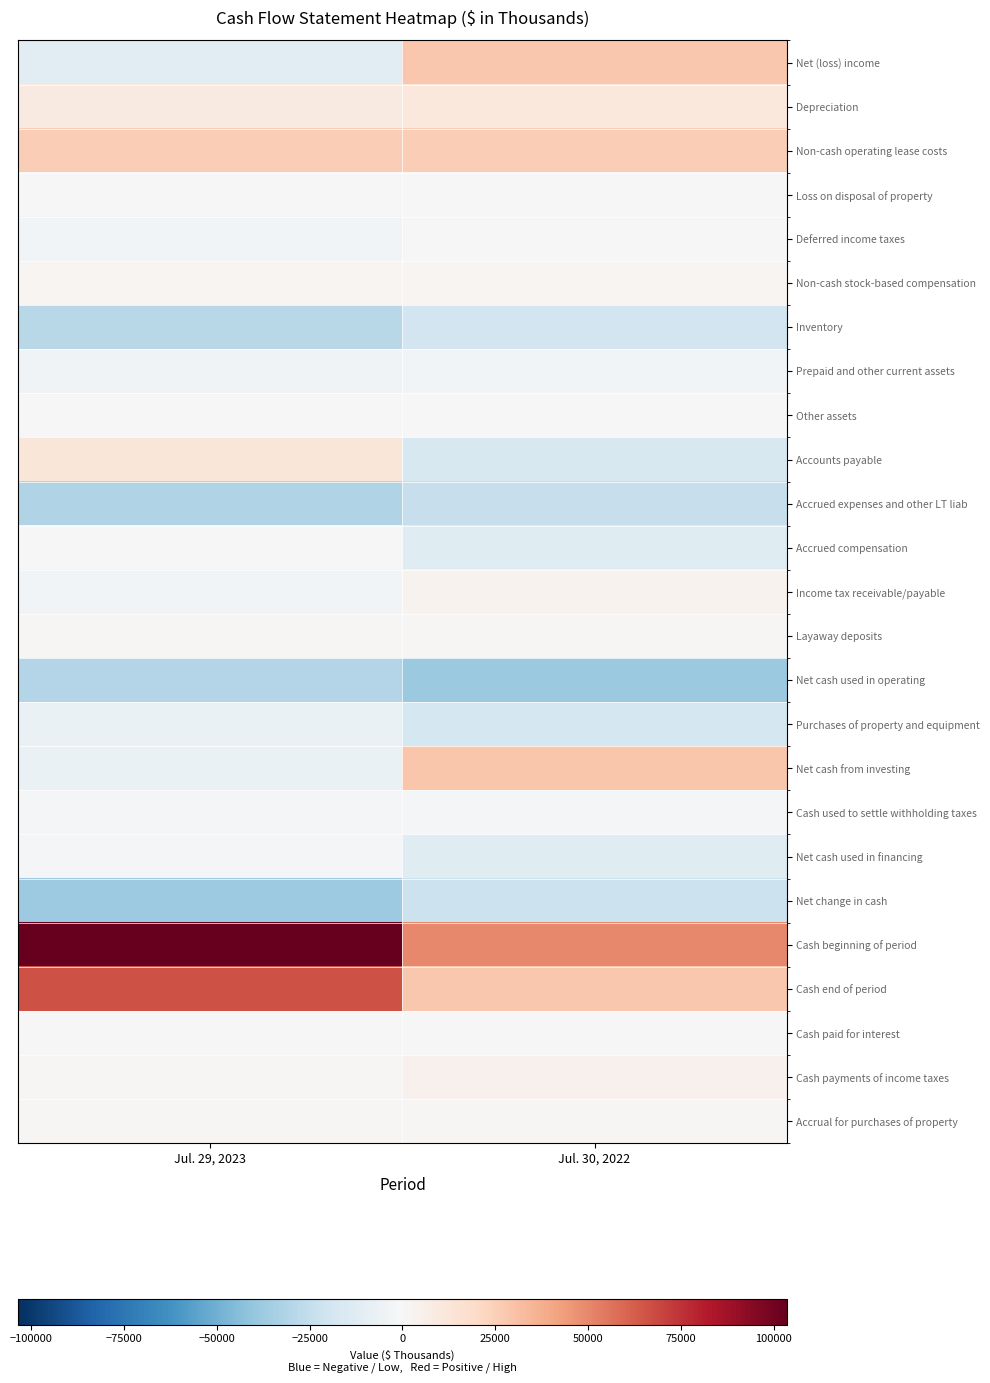

Rank the series at Jul. 30, 2022 from highest to lowest value.

Cash beginning of period, Net cash from investing, Cash end of period, Net (loss) income, Non-cash operating lease costs, Depreciation, Cash payments of income taxes, Income tax receivable/payable, Non-cash stock-based compensation, Accrual for purchases of property, Layaway deposits, Deferred income taxes, Cash paid for interest, Other assets, Loss on disposal of property, Cash used to settle withholding taxes, Prepaid and other current assets, Net cash used in financing, Accrued compensation, Accounts payable, Purchases of property and equipment, Inventory, Net change in cash, Accrued expenses and other LT liab, Net cash used in operating